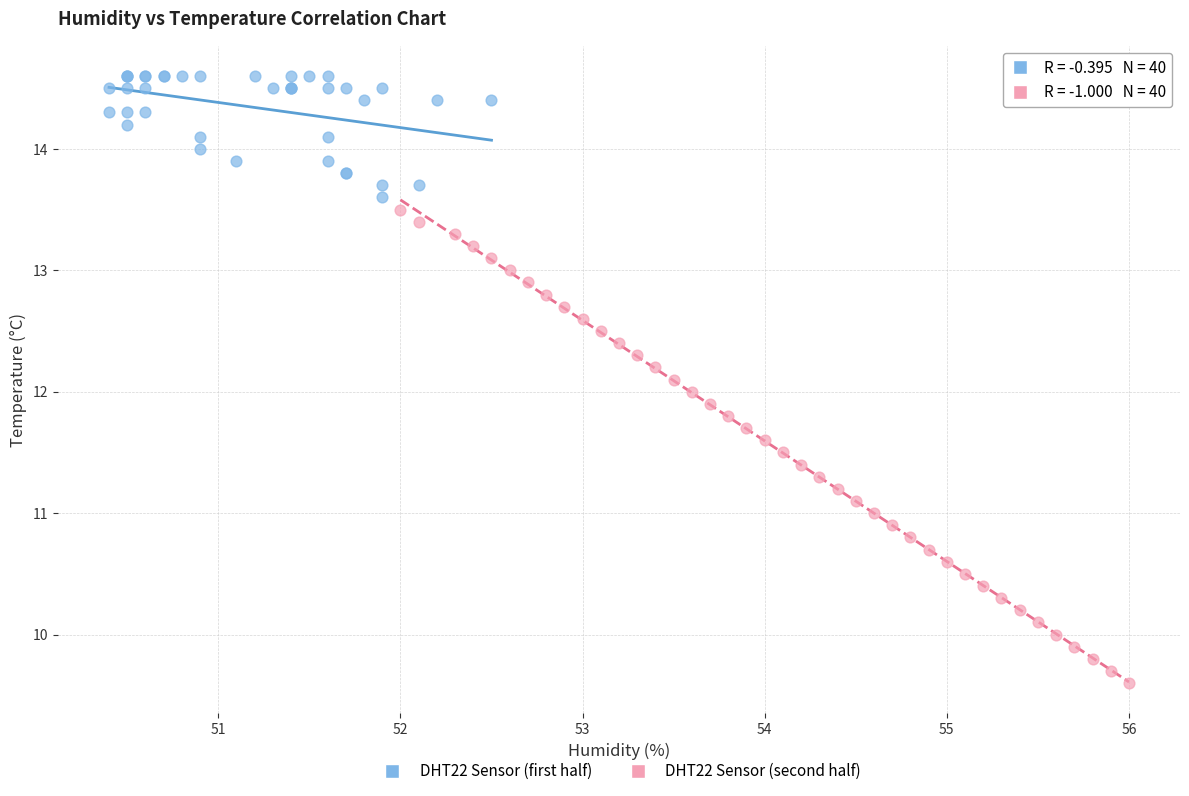

What are all the series names shown in the legend?

DHT22 Sensor (first half), DHT22 Sensor (second half)